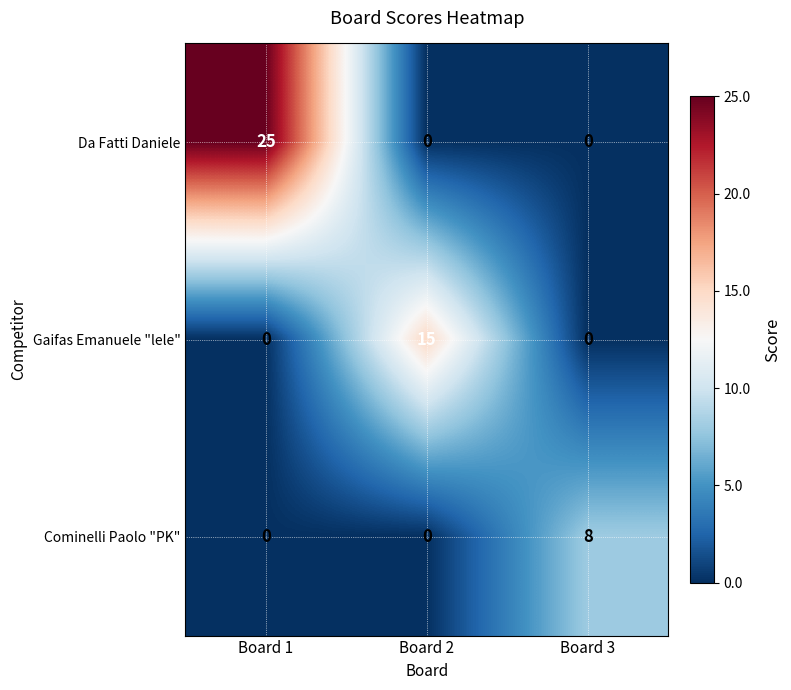

True or false: Da Fatti Daniele has a value of 0 at Board 2.

True